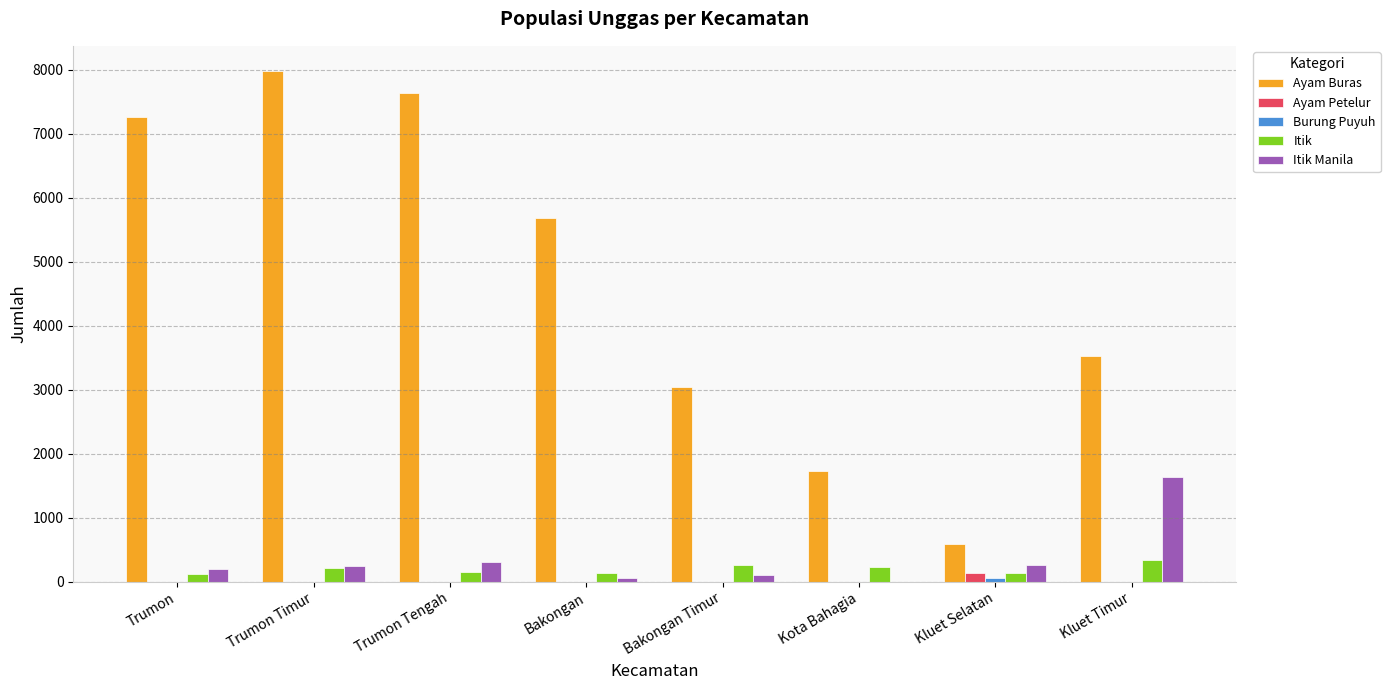

Which series changed the most between Bakongan and Kluet Selatan?

Ayam Buras